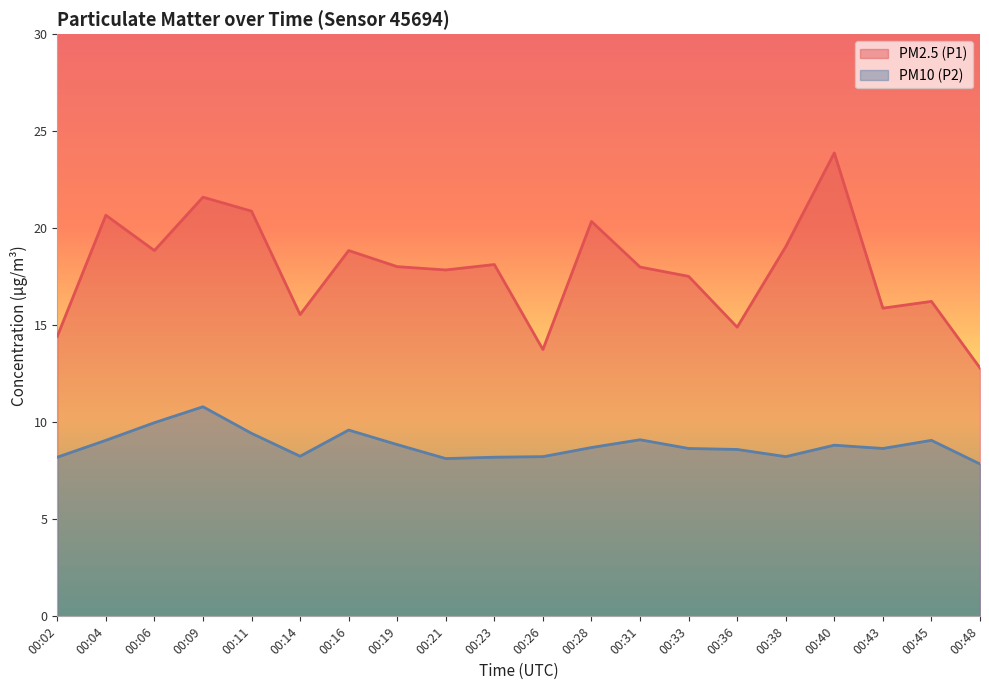

What is the total value across all series at 00:21?

26.0